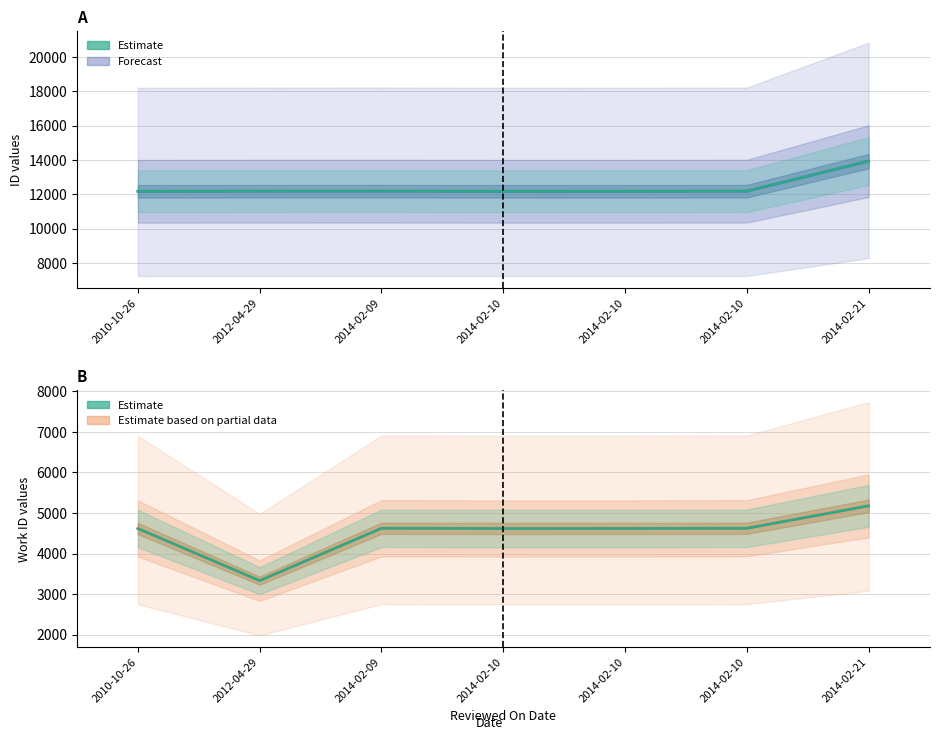

Rank the series at 2014-02-10 from lowest to highest value.

work_id (partial), work_id (estimate), id, id (estimate)